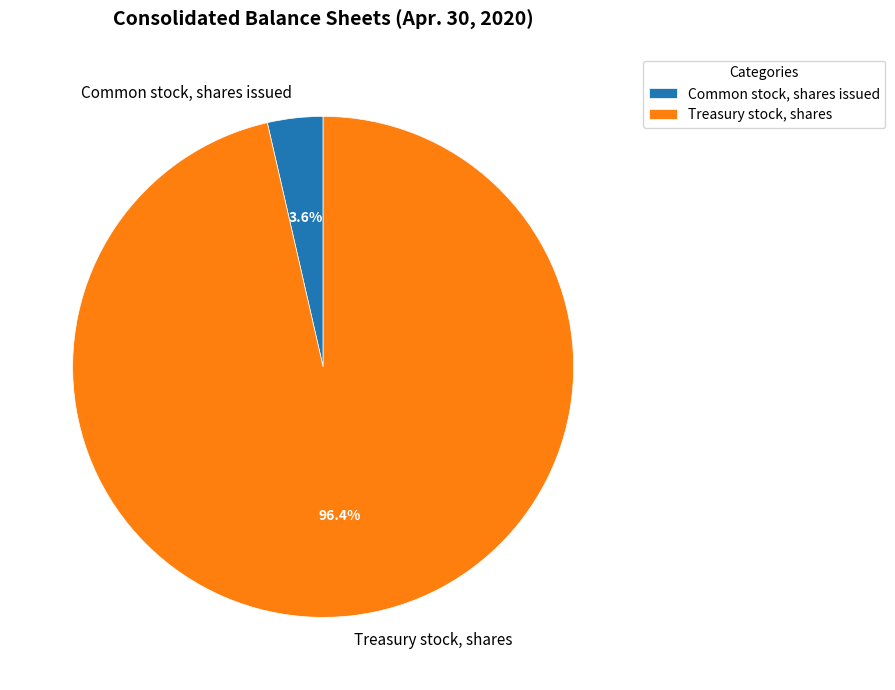

What percentage is the Common stock, shares issued slice, to the nearest percent?

4%